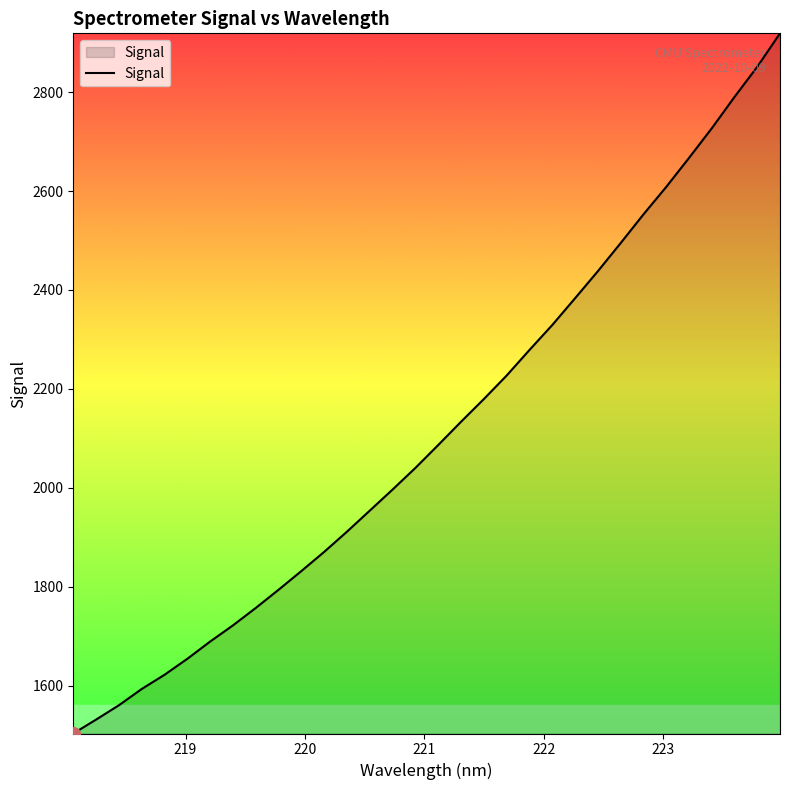

How many lines are shown in the chart?

1